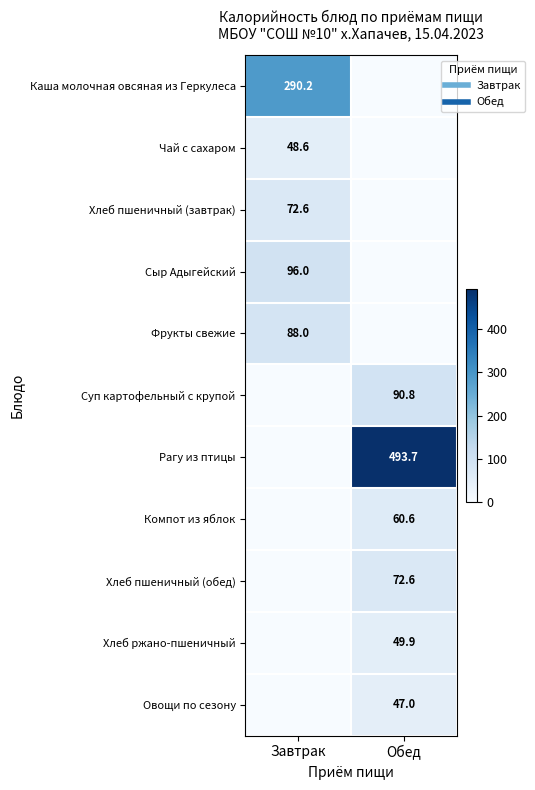

Is the value of Рагу из птицы at Завтрак greater than the value of Овощи по сезону at Обед?

No